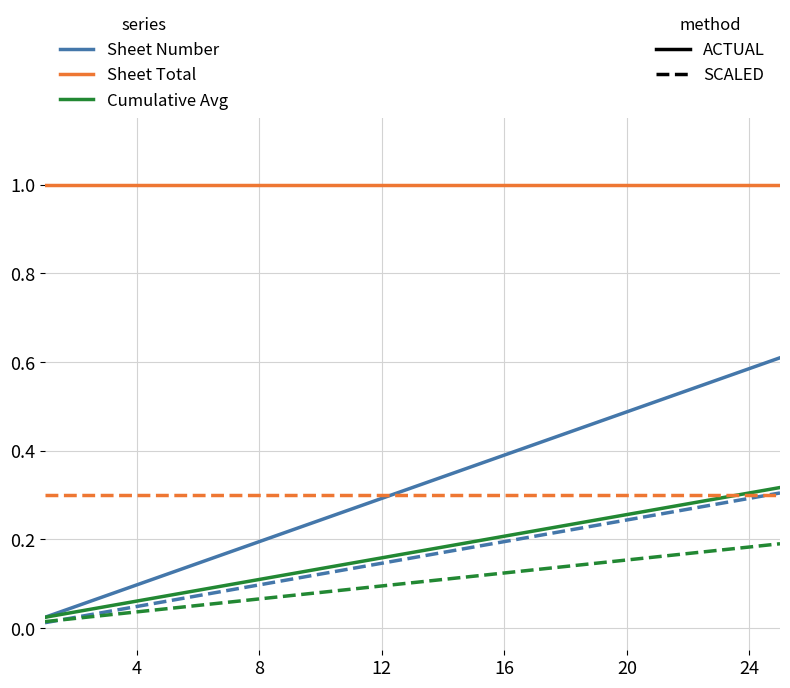

What is the maximum value shown in the chart?

1.0